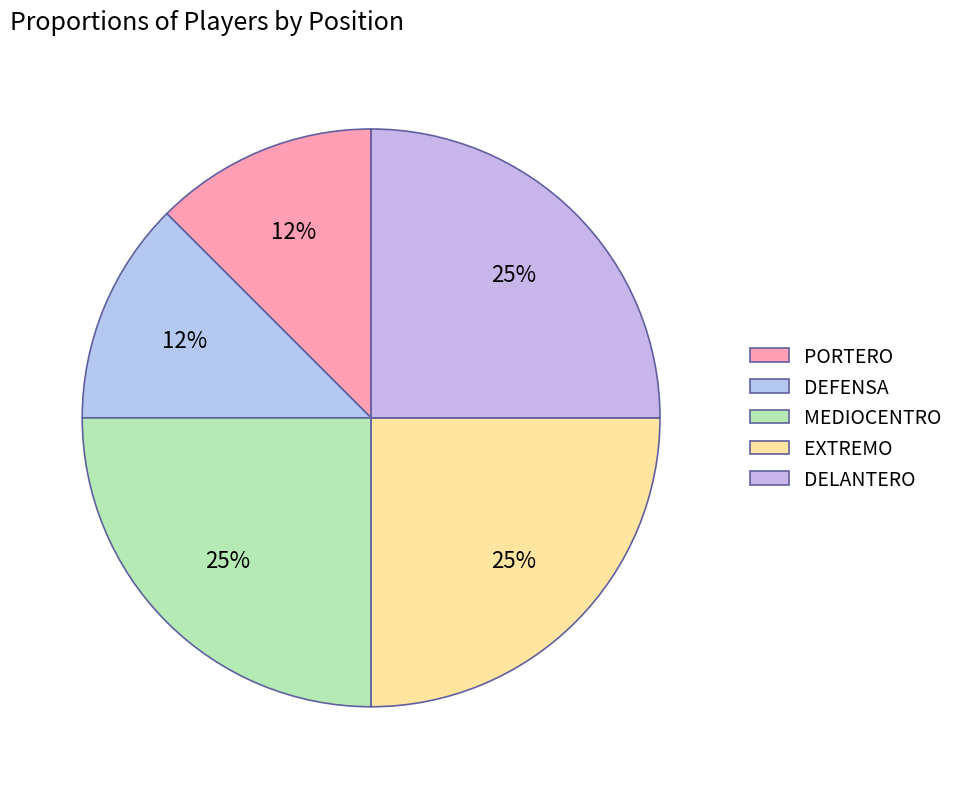

How many segments does this pie chart have?

5